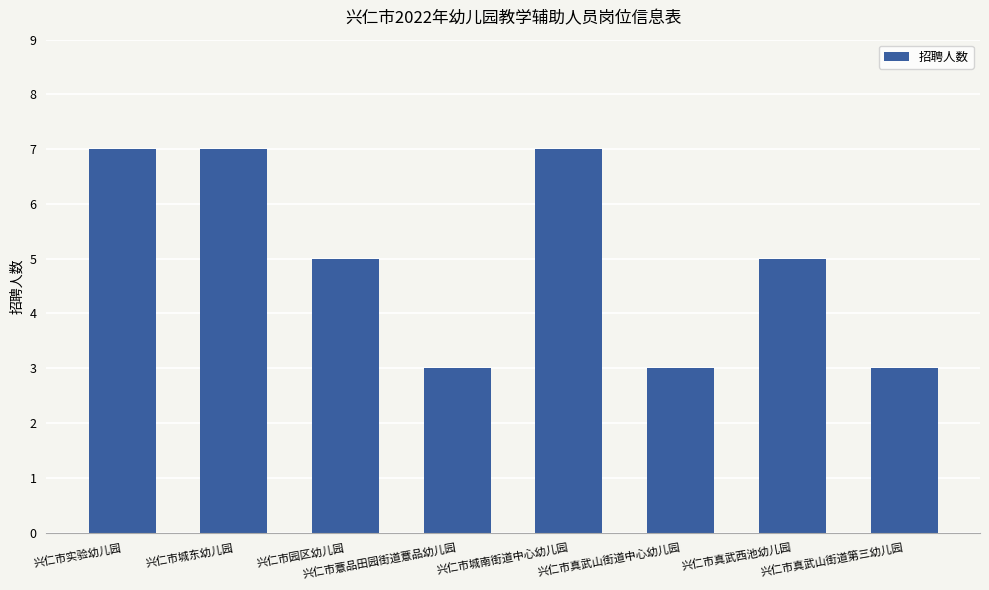

What position from the right is 兴仁市真武山街道中心幼儿园?

3